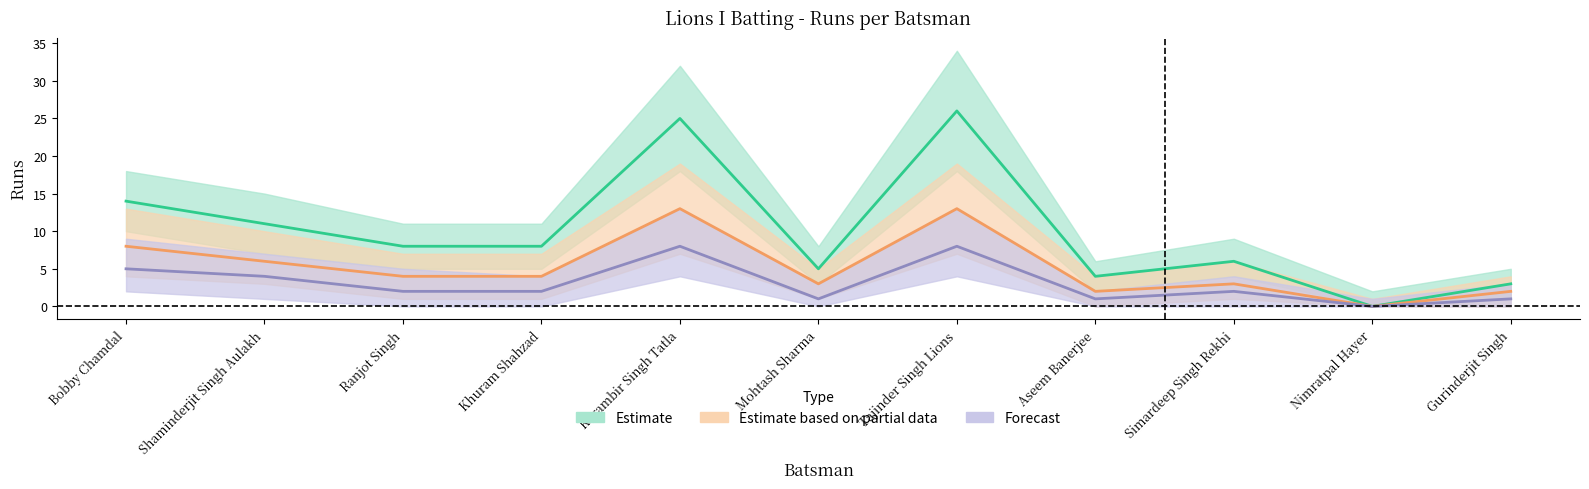

Between Aseem Banerjee and Simardeep Singh Rekhi, which series saw the biggest shift?

Estimate